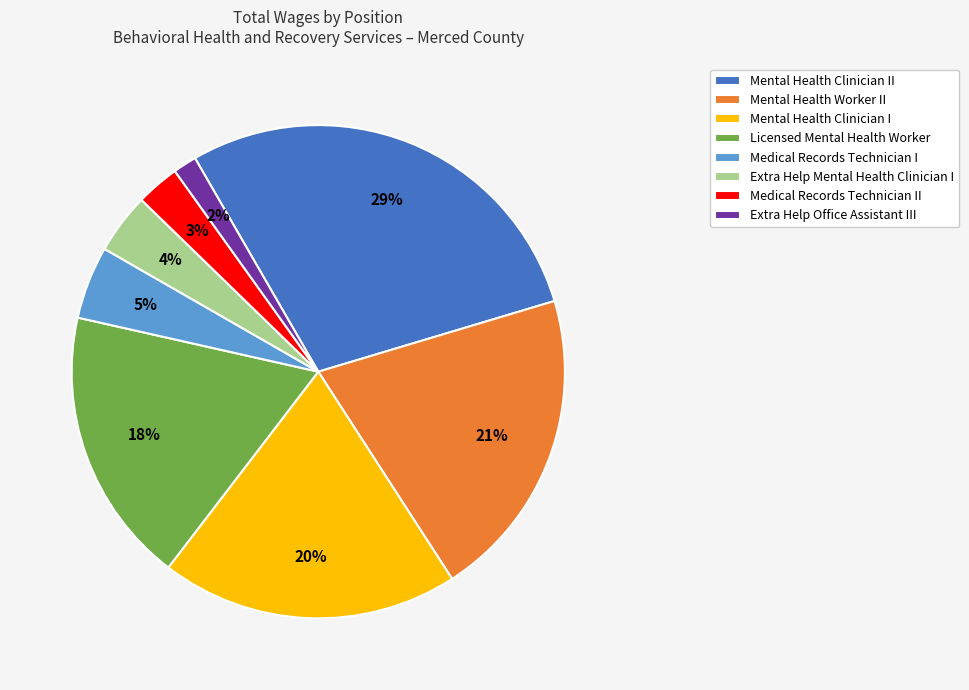

How many segments does this pie chart have?

8